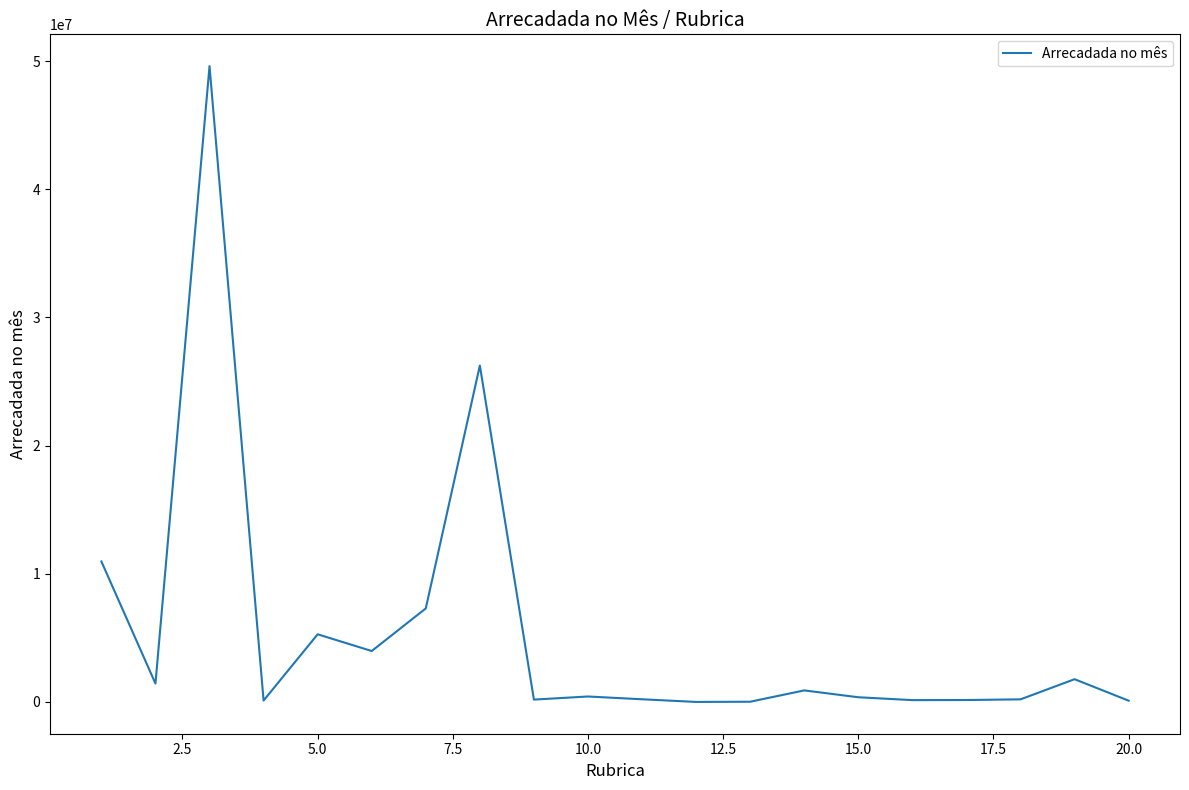

What is the greatest value displayed?

49605568.7